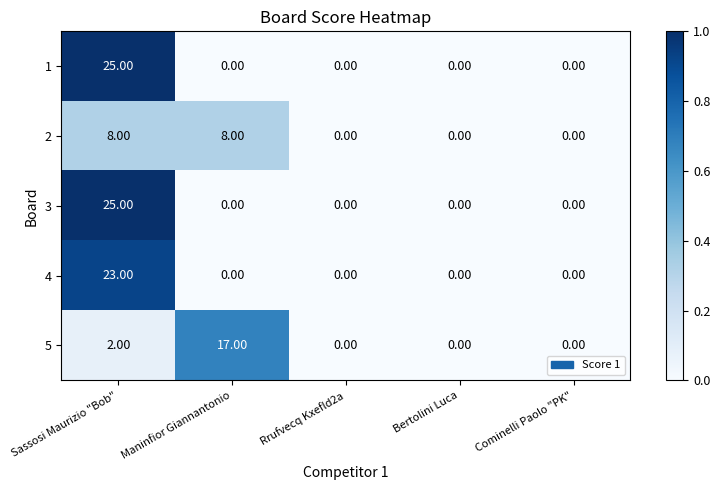

Is the value of 1 at Sassosi Maurizio "Bob" greater than the value of 4 at Maninfior Giannantonio?

Yes